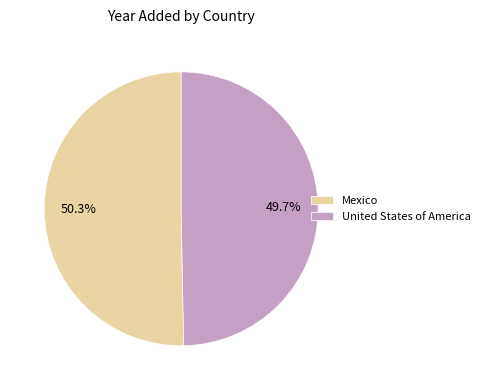

Which category accounts for the majority?

Mexico